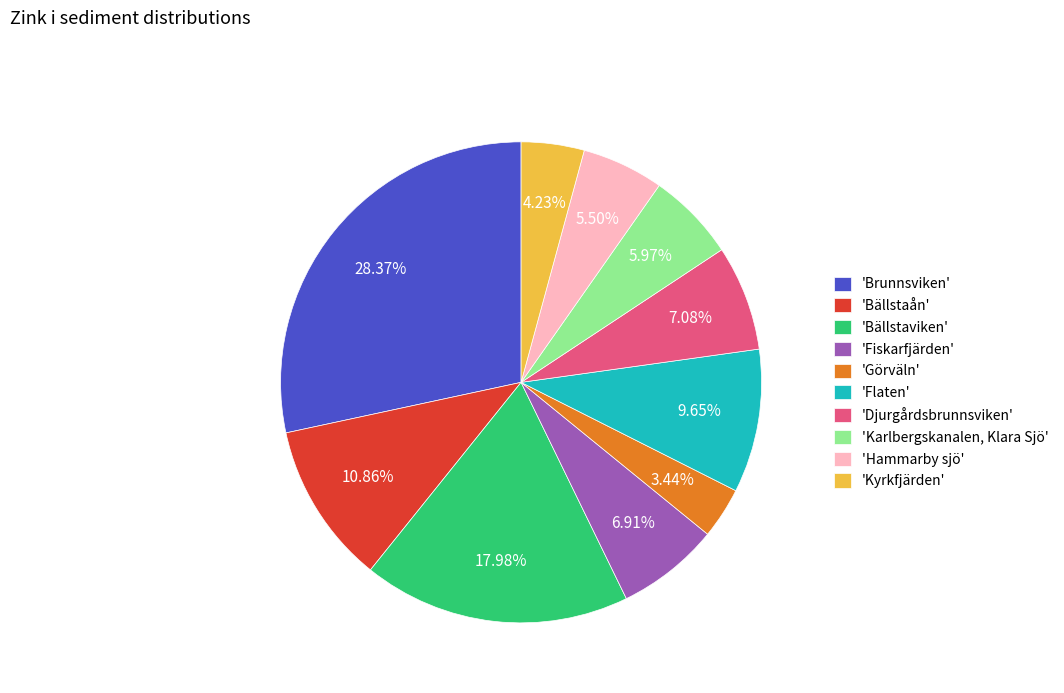

Is there any slice that represents more than half of the pie?

No